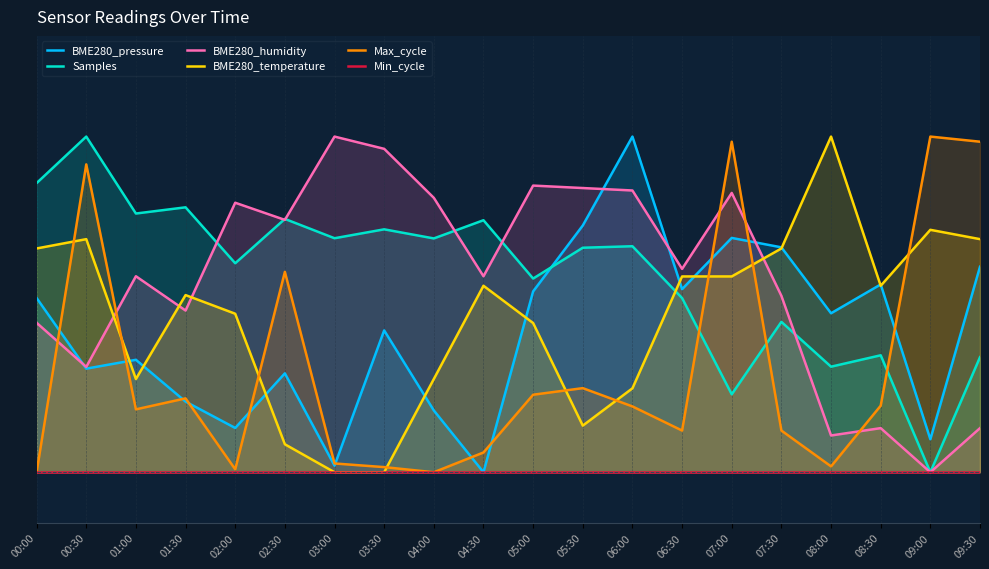

Rank the categories by Min_cycle value from highest to lowest.

00:00, 00:30, 01:00, 01:30, 02:00, 02:30, 03:00, 03:30, 04:00, 04:30, 05:00, 05:30, 06:00, 06:30, 07:00, 07:30, 08:00, 08:30, 09:00, 09:30